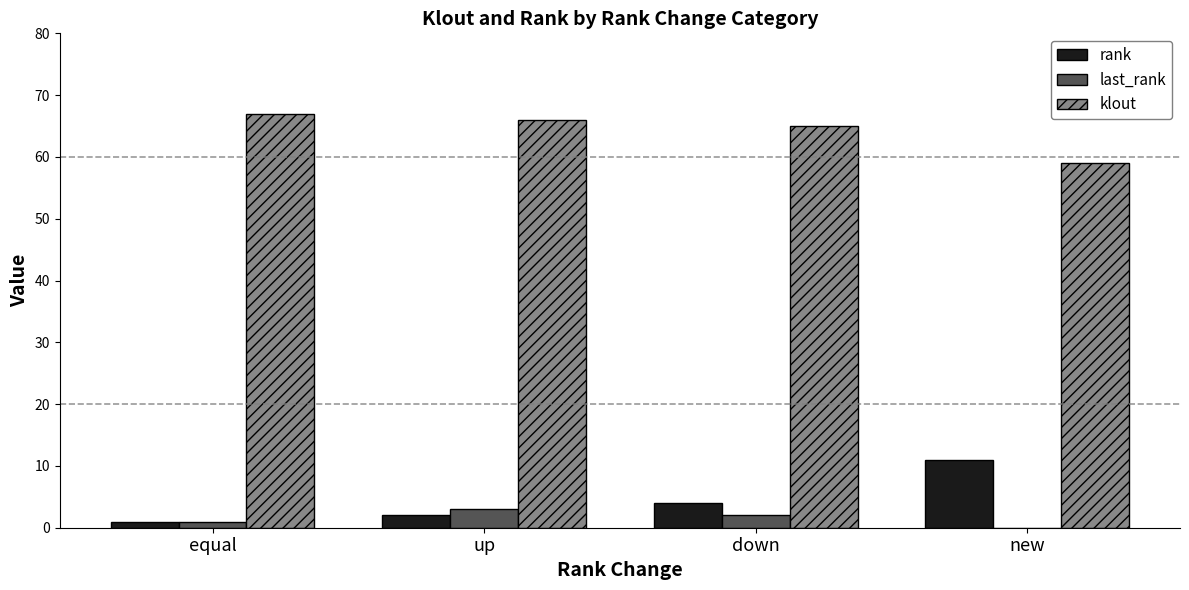

Are the bars grouped side by side (vs. stacked)?

Yes